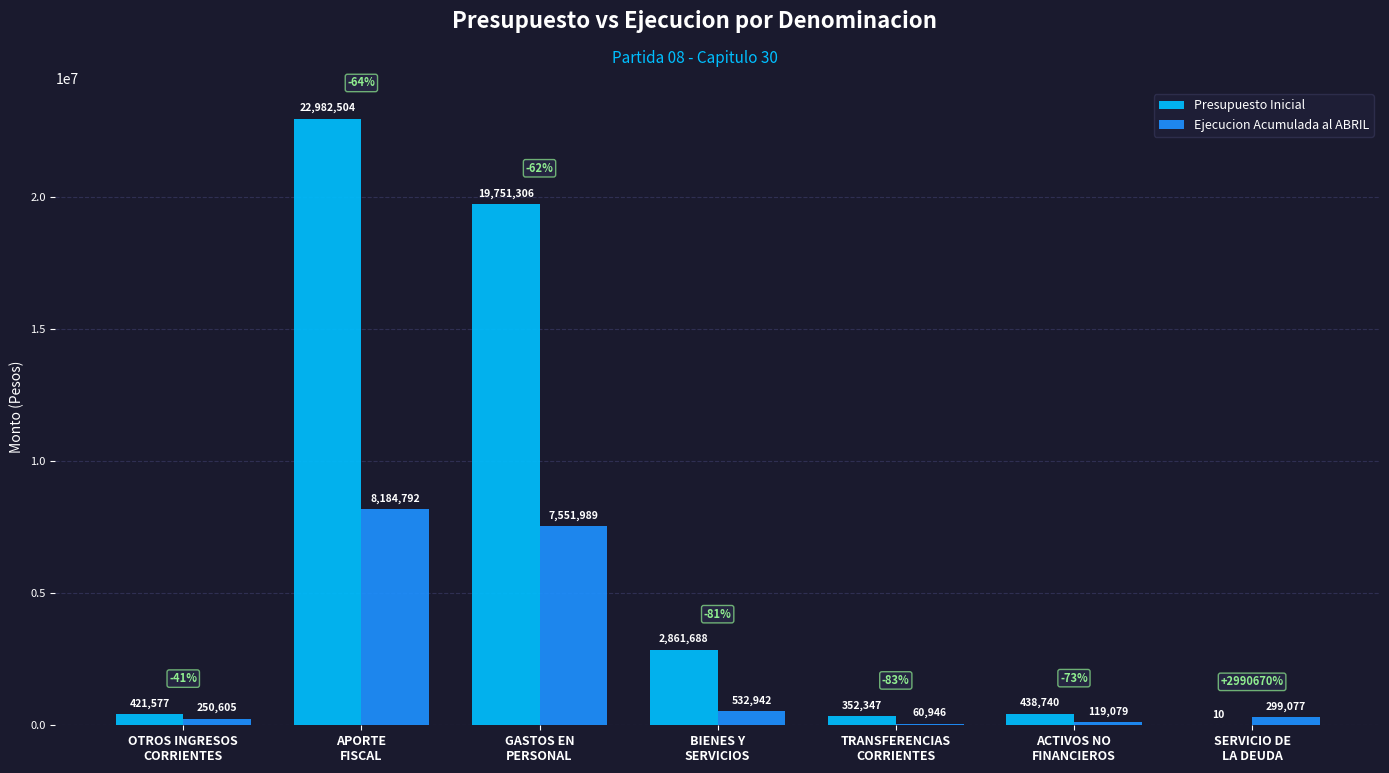

Where does the Ejecucion Acumulada al ABRIL series first go above 299077?

APORTE
FISCAL